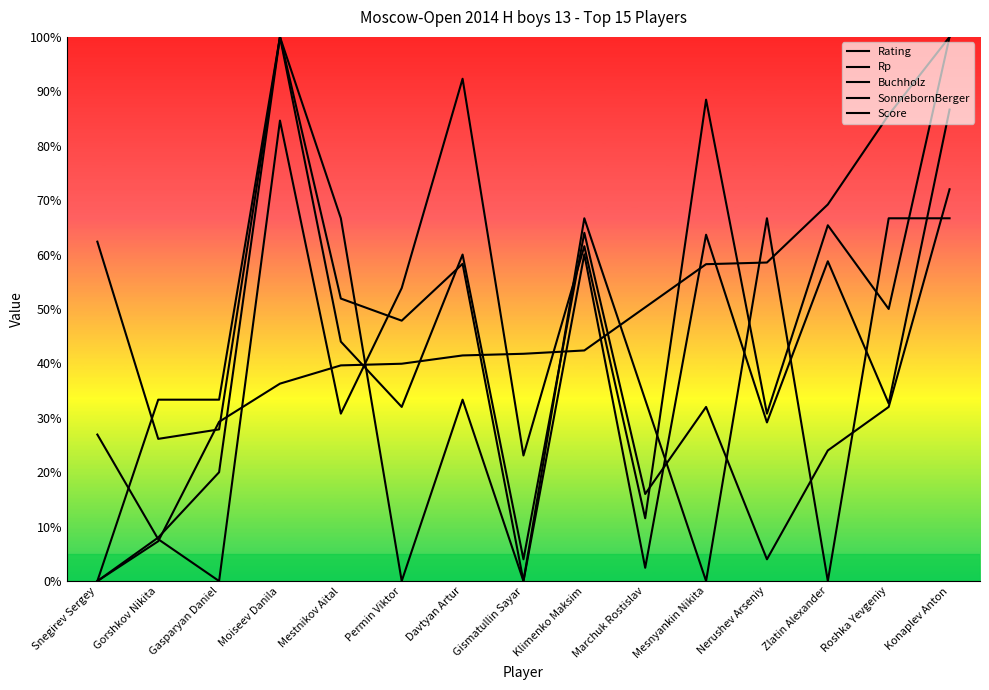

Which series has the largest total across all categories?

Buchholz